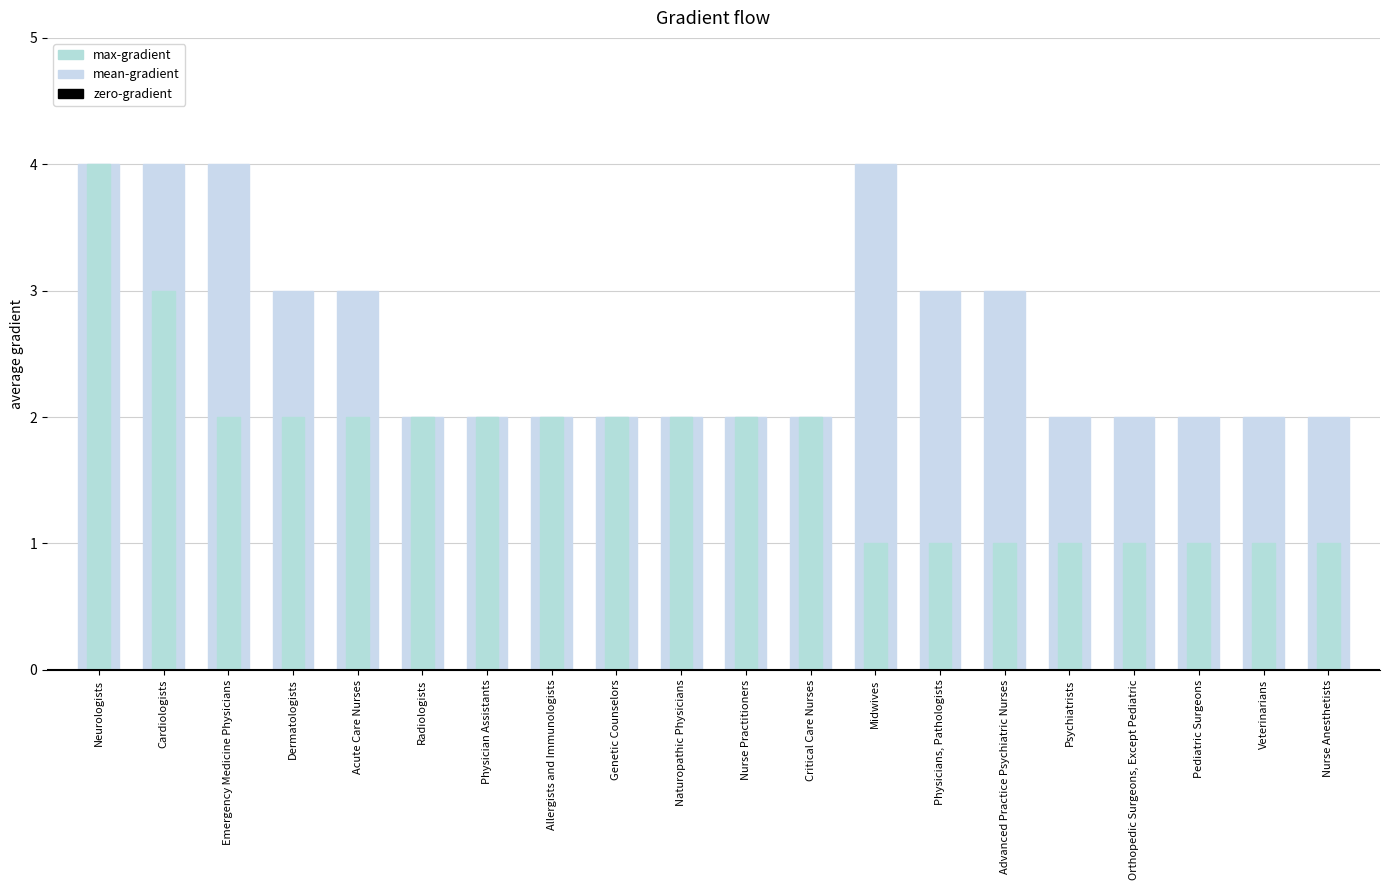

Reading right to left, list all the values displayed in this chart.

All Related Tasks: Nurse Anesthetists=2	Veterinarians=2	Pediatric Surgeons=2	Orthopedic Surgeons, Except Pediatric=2	Psychiatrists=2	Advanced Practice Psychiatric Nurses=3	Physicians, Pathologists=3	Midwives=4	Critical Care Nurses=2	Nurse Practitioners=2	Naturopathic Physicians=2	Genetic Counselors=2	Allergists and Immunologists=2	Physician Assistants=2	Radiologists=2	Acute Care Nurses=3	Dermatologists=3	Emergency Medicine Physicians=4	Cardiologists=4	Neurologists=4
Closely Related Tasks: Nurse Anesthetists=1	Veterinarians=1	Pediatric Surgeons=1	Orthopedic Surgeons, Except Pediatric=1	Psychiatrists=1	Advanced Practice Psychiatric Nurses=1	Physicians, Pathologists=1	Midwives=1	Critical Care Nurses=2	Nurse Practitioners=2	Naturopathic Physicians=2	Genetic Counselors=2	Allergists and Immunologists=2	Physician Assistants=2	Radiologists=2	Acute Care Nurses=2	Dermatologists=2	Emergency Medicine Physicians=2	Cardiologists=3	Neurologists=4